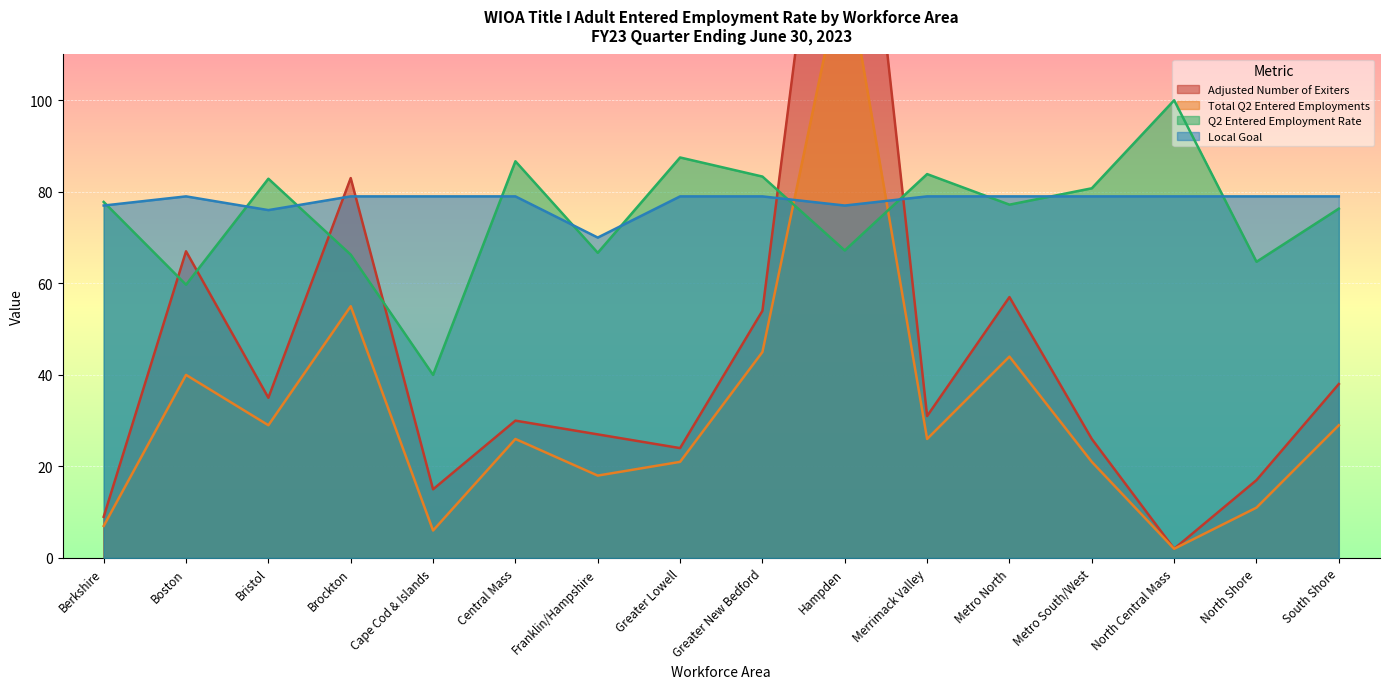

Which series has the widest spread of values?

Adjusted Number of Exiters